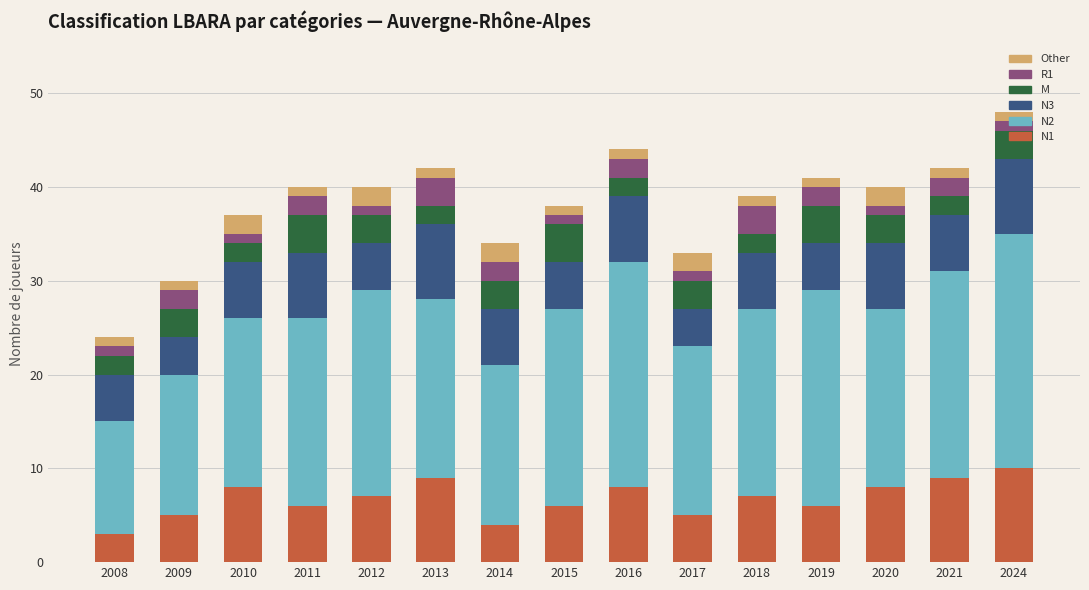

What is the difference between the maximum and second lowest values in the N2 series?

10